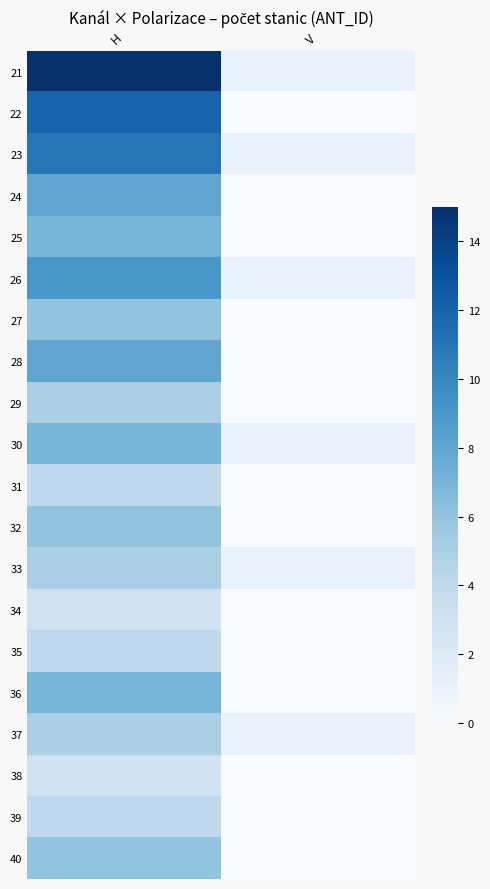

What is the spread (max minus min) of values at H?

12